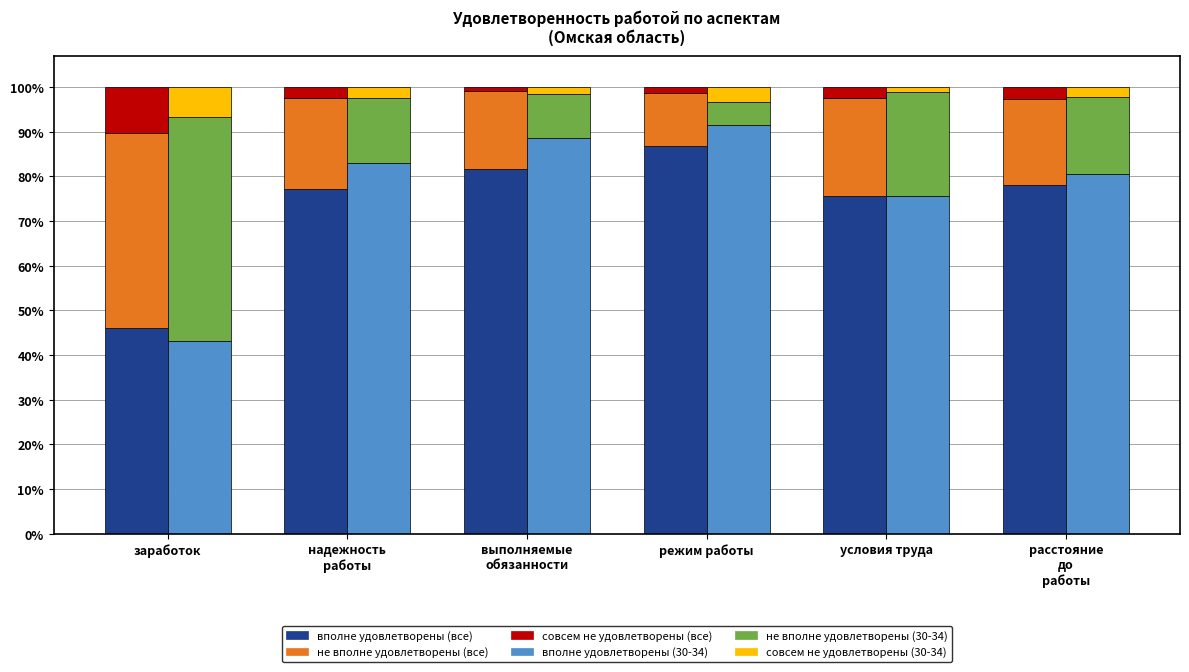

What is the maximum value shown in the chart?

91.5